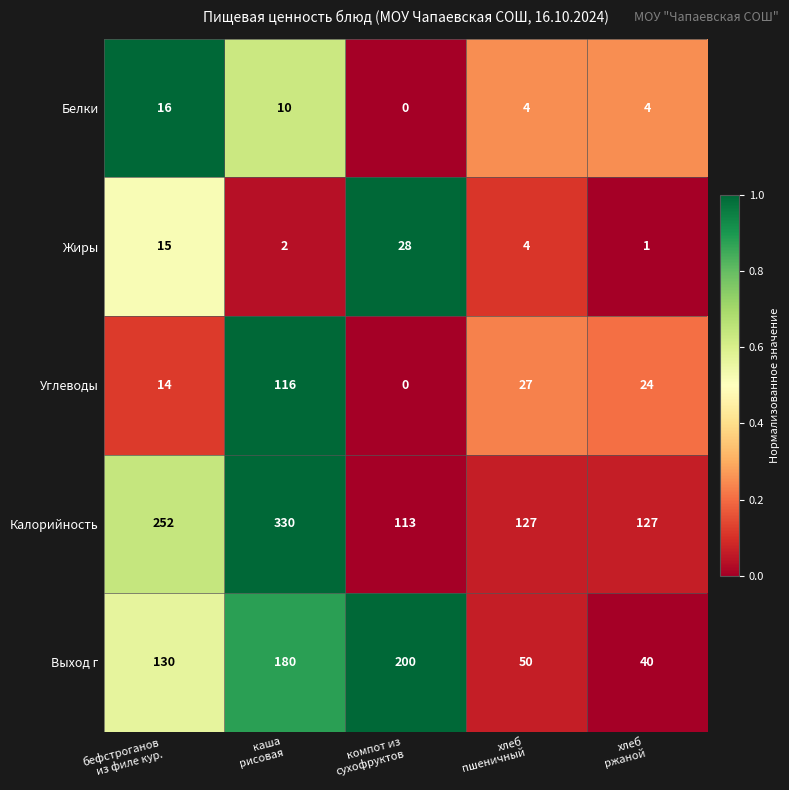

Reading left to right, transcribe all the data shown in this chart.

Белки: 16	10	0	4	4
Жиры: 15	2	28	4	1
Углеводы: 14	116	0	27	24
Калорийность: 252	330	113	127	127
Выход г: 130	180	200	50	40